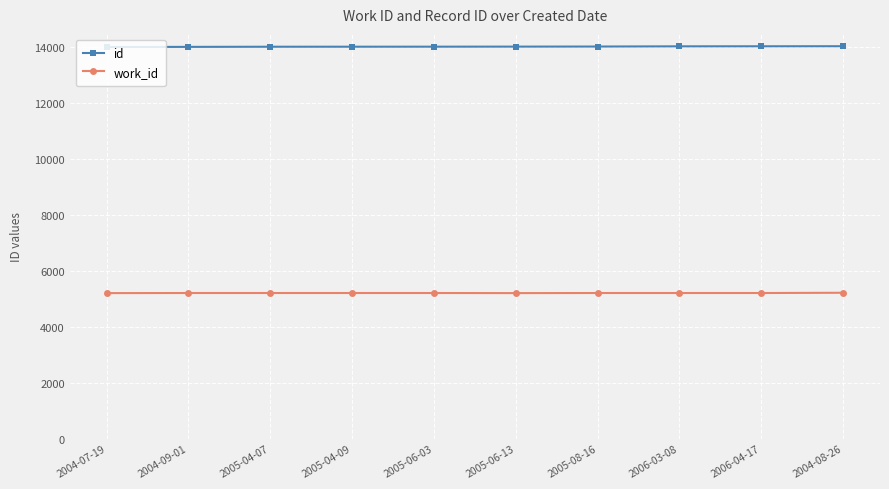

The value of work_id at 2005-08-16 is 5202. True or false?

True